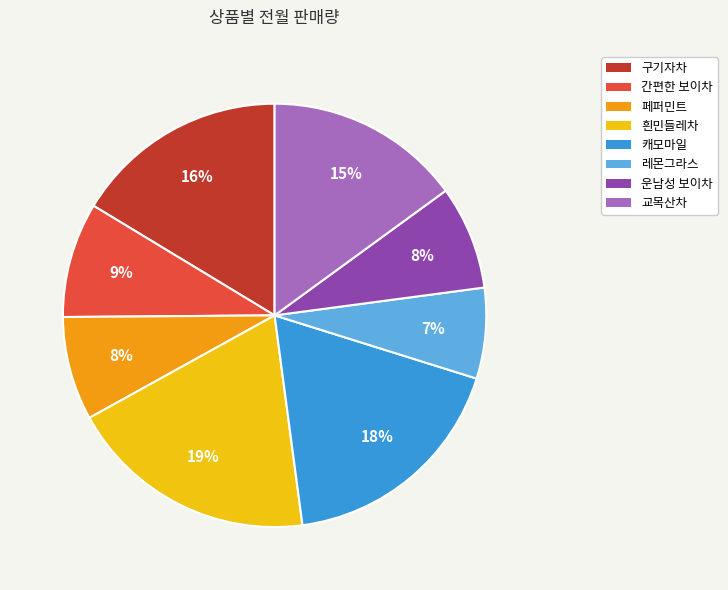

To the nearest percent, what portion does 캐모마일 represent?

18%